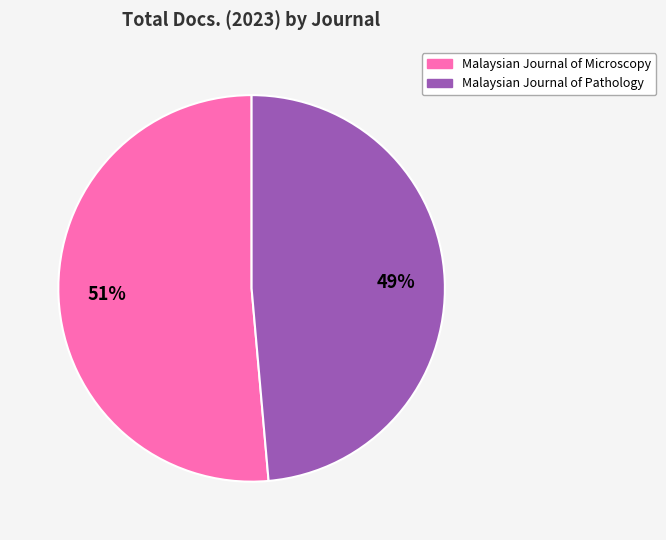

What percentage is the Malaysian Journal of Pathology slice, to the nearest percent?

49%